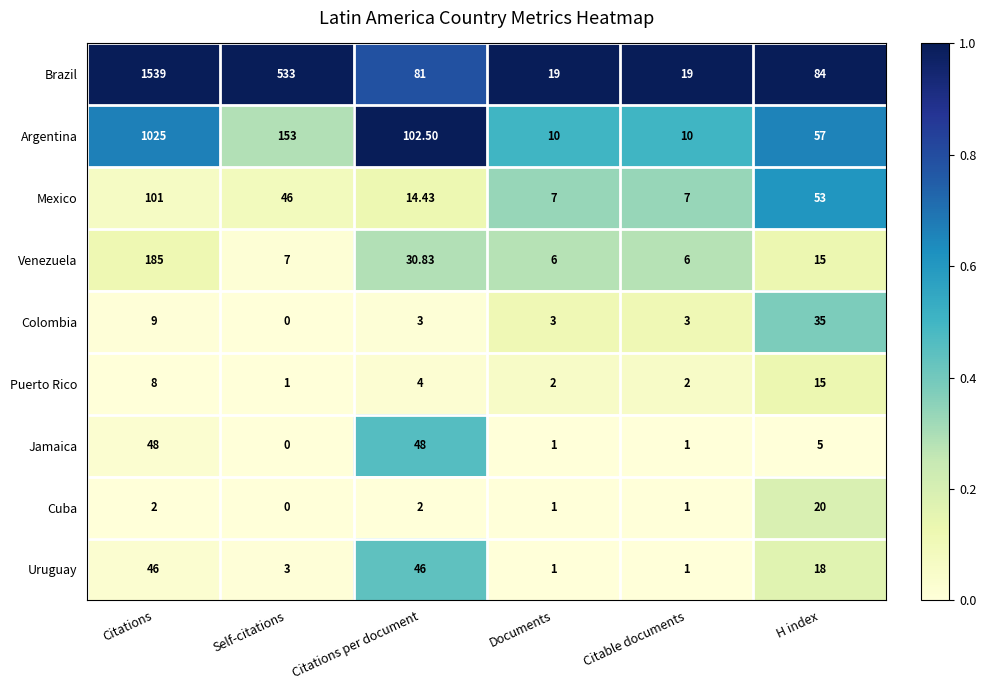

At which label does Uruguay first exceed 18?

Citations